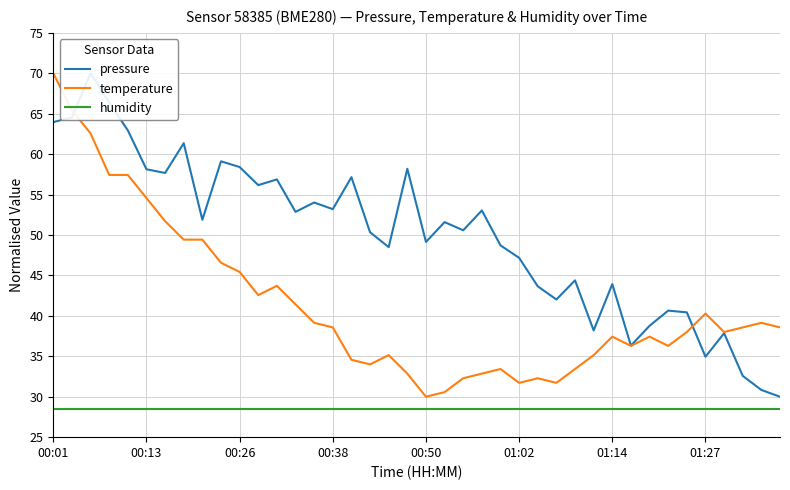

True or false: temperature has a value of 21.9 at 00:38.

False